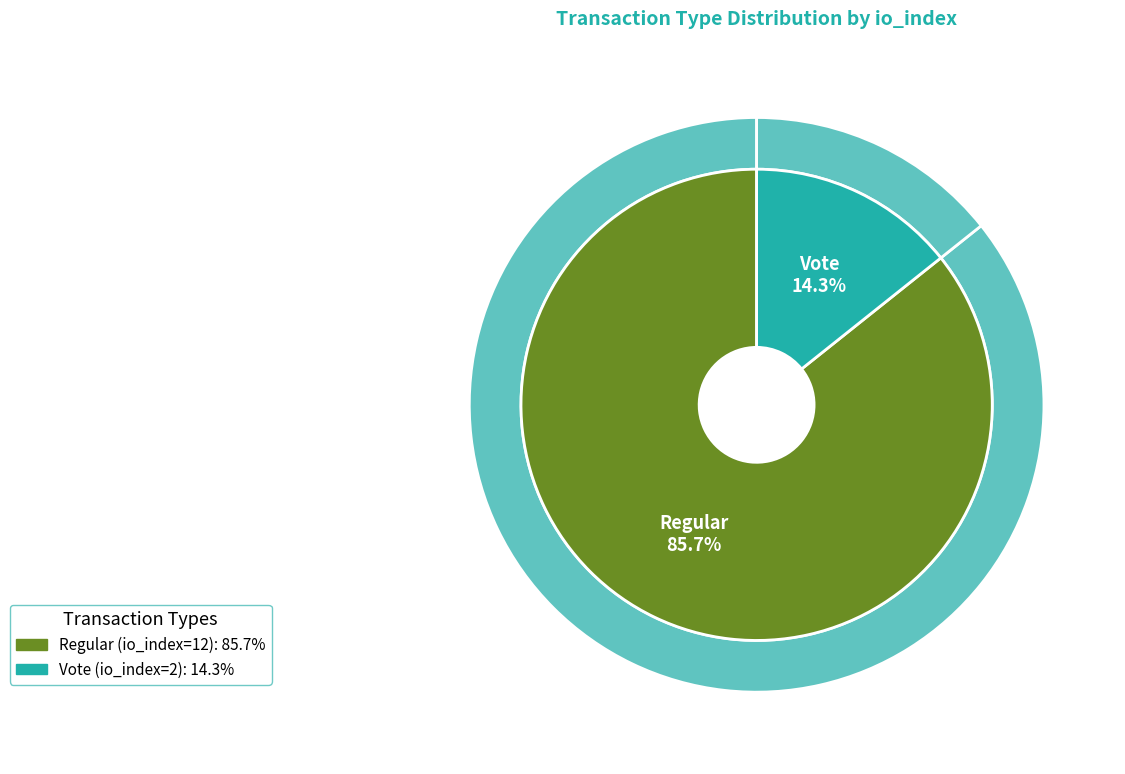

To the nearest percent, what portion does Vote (io_index=2) represent?

14%